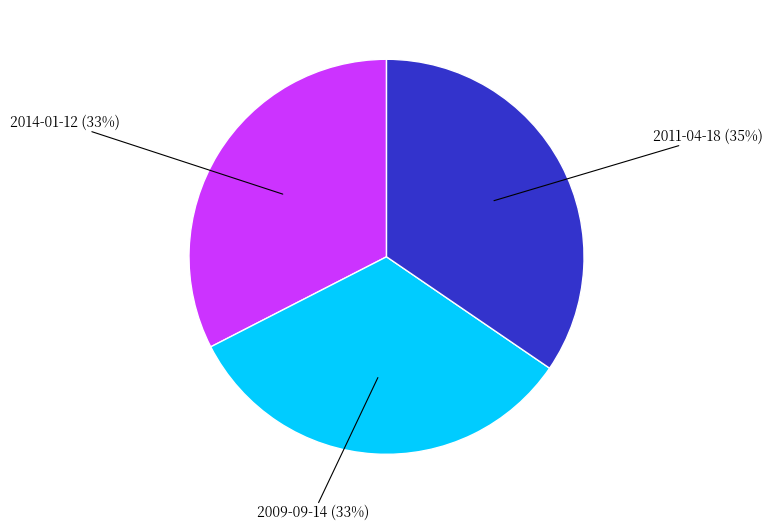

Count the number of slices in the pie.

3